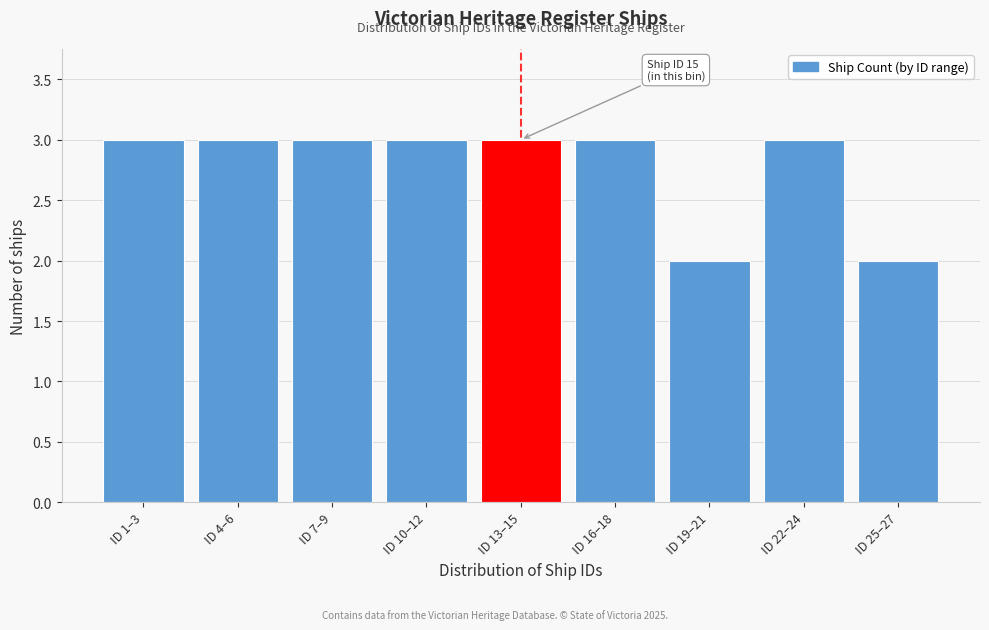

Reading right to left, extract all data points from this chart.

ID 25–27=2	ID 22–24=3	ID 19–21=2	ID 16–18=3	ID 13–15=3	ID 10–12=3	ID 7–9=3	ID 4–6=3	ID 1–3=3